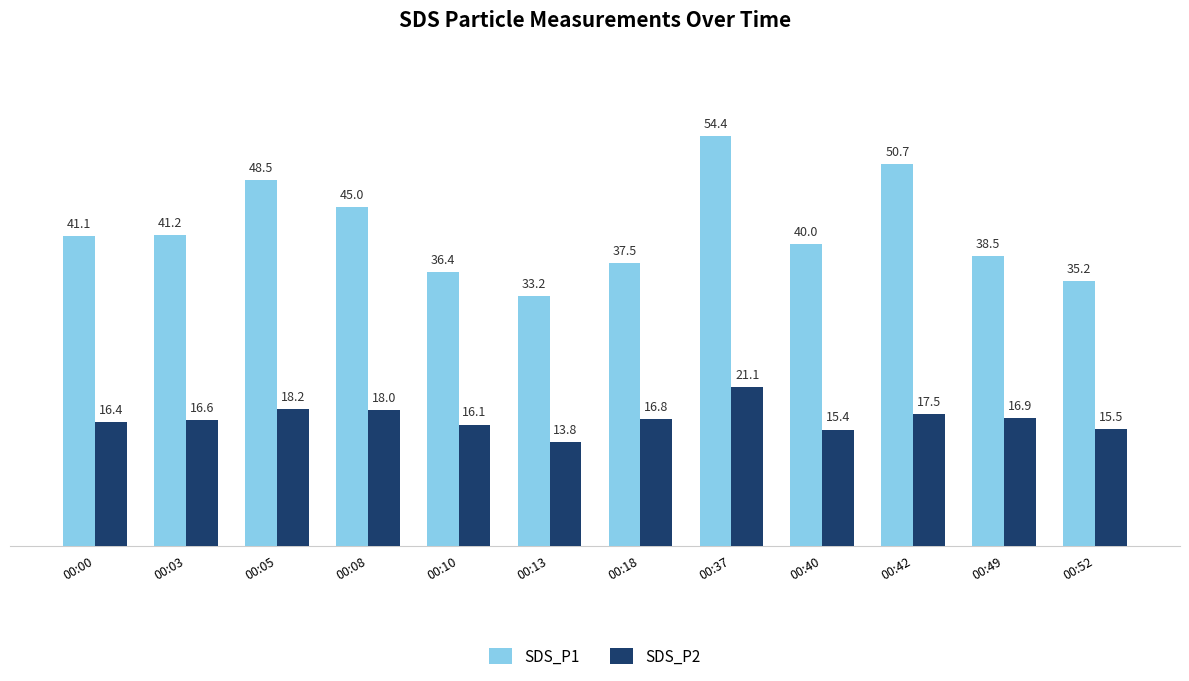

Which series changed the most between 00:10 and 00:52?

SDS_P1